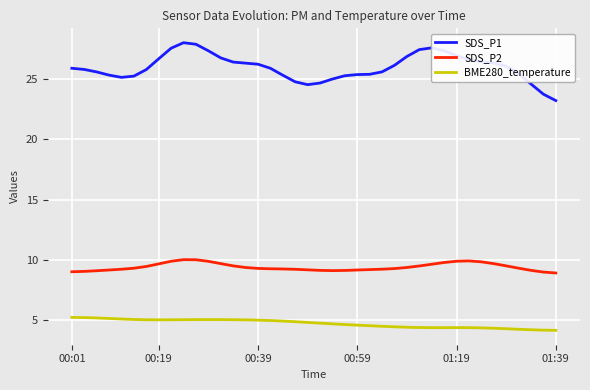

Which series has the largest total across all categories?

SDS_P1